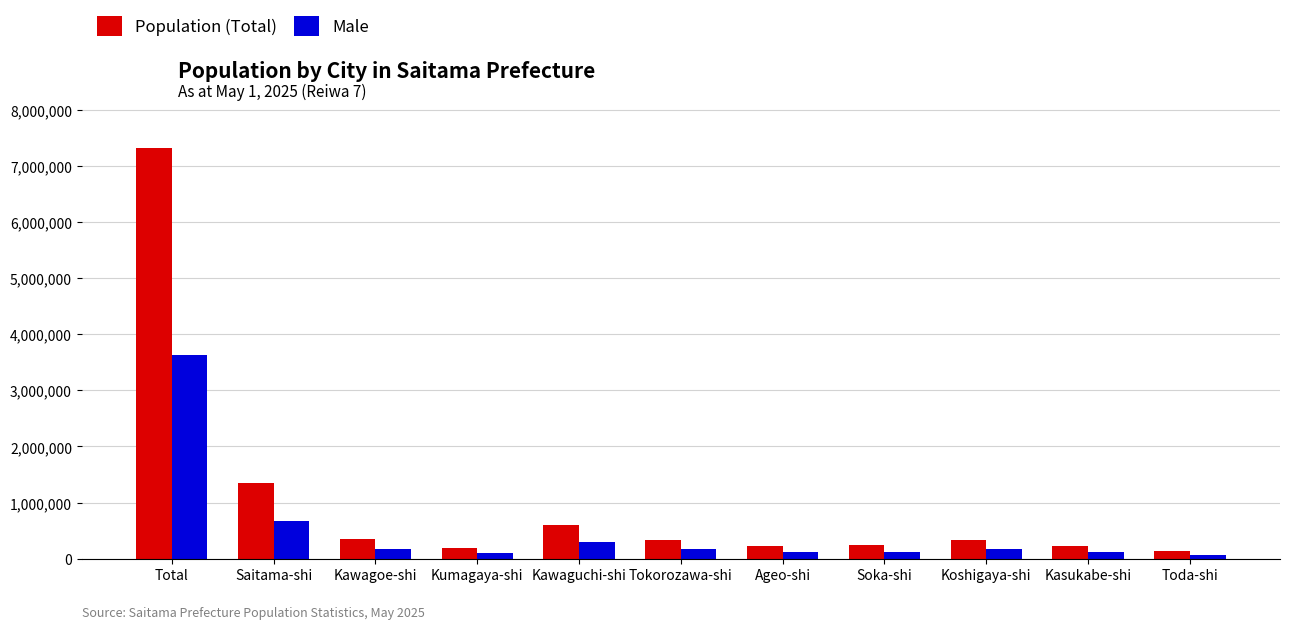

True or false: Population (Total) has a value of 250502 at Soka-shi.

True